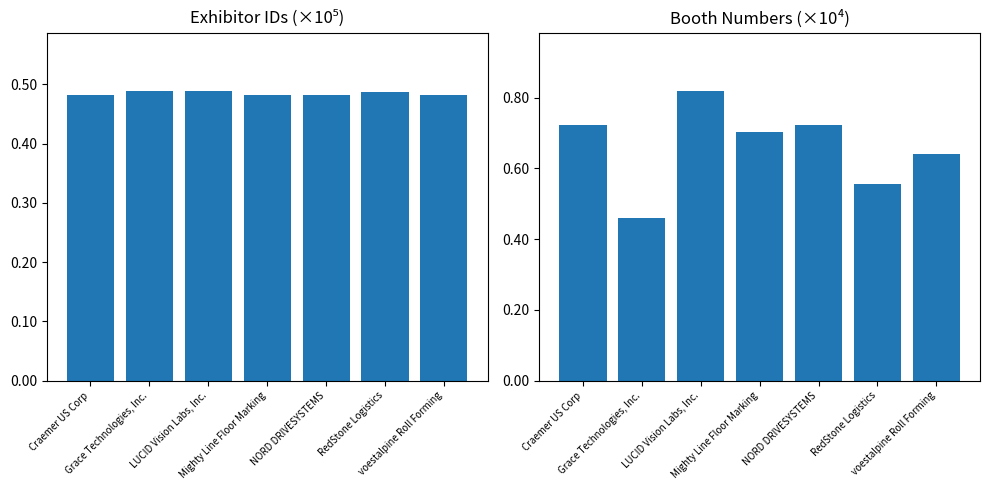

What position from the right is Grace Technologies, Inc.?

6